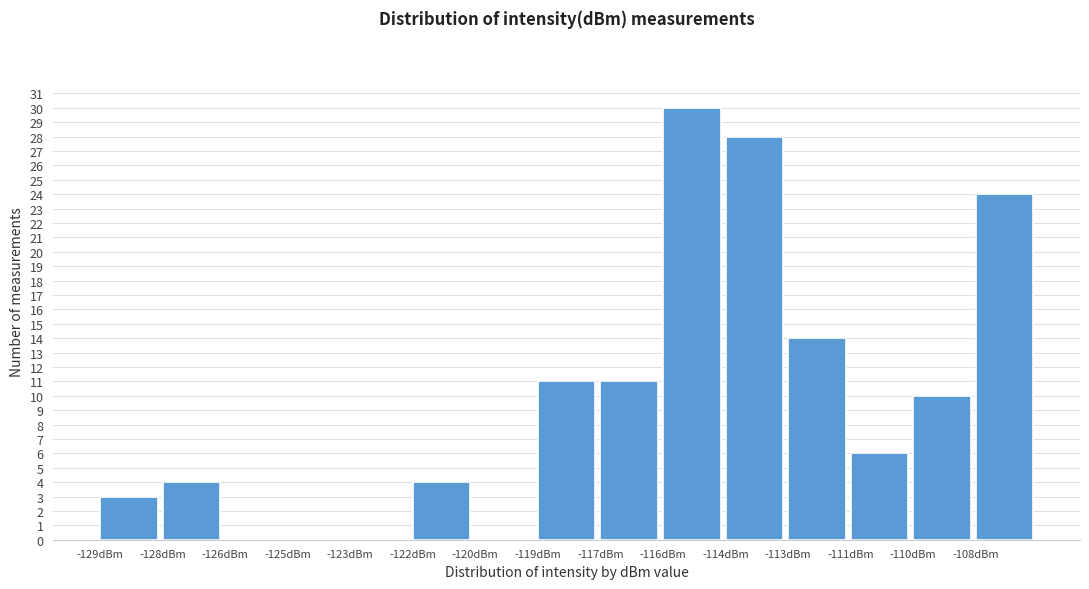

Reading right to left, transcribe all the data shown in this chart.

-108dBm=24	-110dBm=10	-111dBm=6	-113dBm=14	-114dBm=28	-116dBm=30	-117dBm=11	-119dBm=11	-120dBm=0	-122dBm=4	-123dBm=0	-125dBm=0	-126dBm=0	-128dBm=4	-129dBm=3